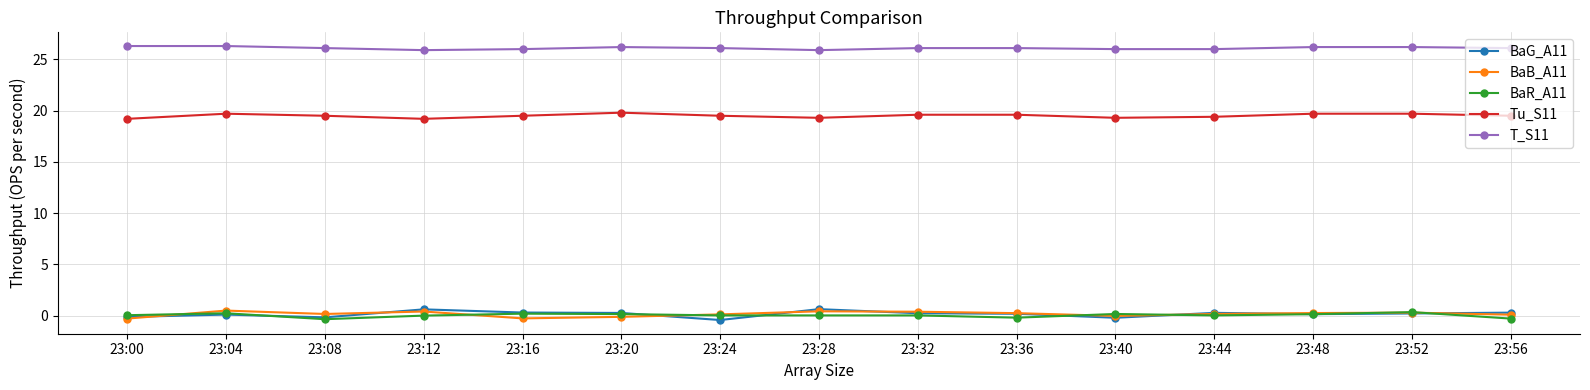

What is the value of the Tu_S11 point at the 15th from the left?

19.5